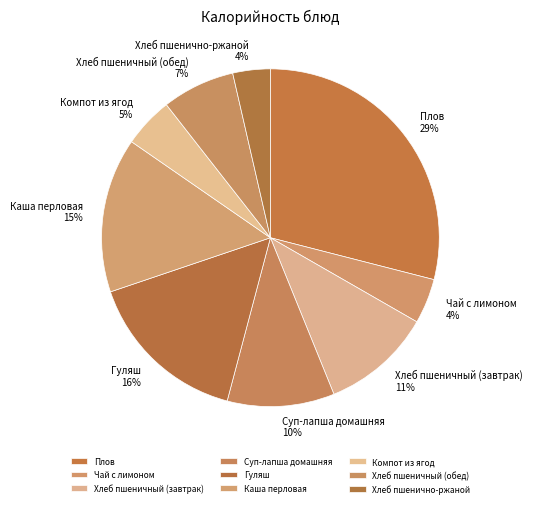

Do Хлеб пшеничный (обед) and Хлеб пшеничный (завтрак) together represent more than half of the pie?

No